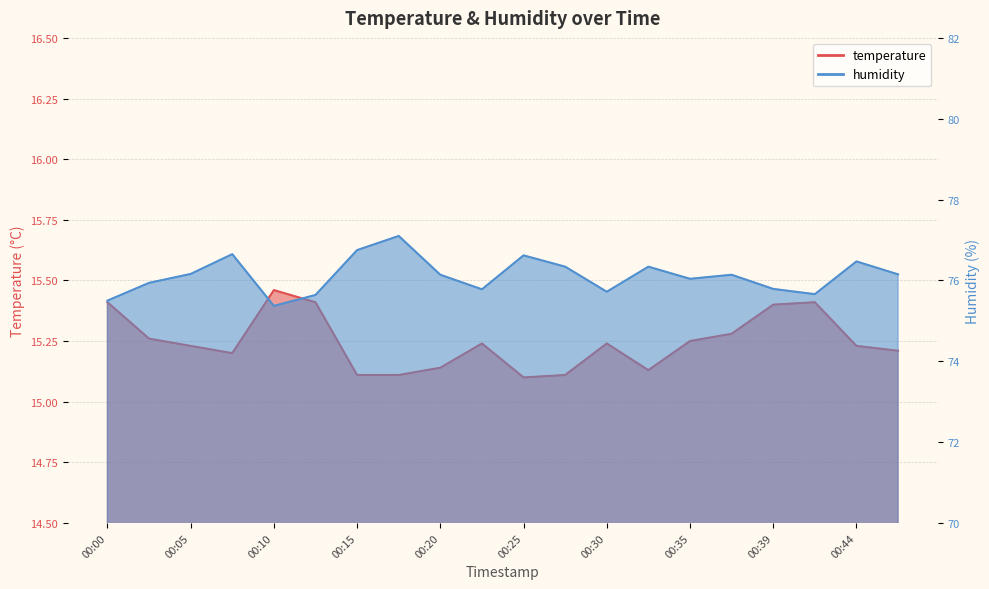

At 00:10, list the series in order from largest to smallest.

humidity, temperature